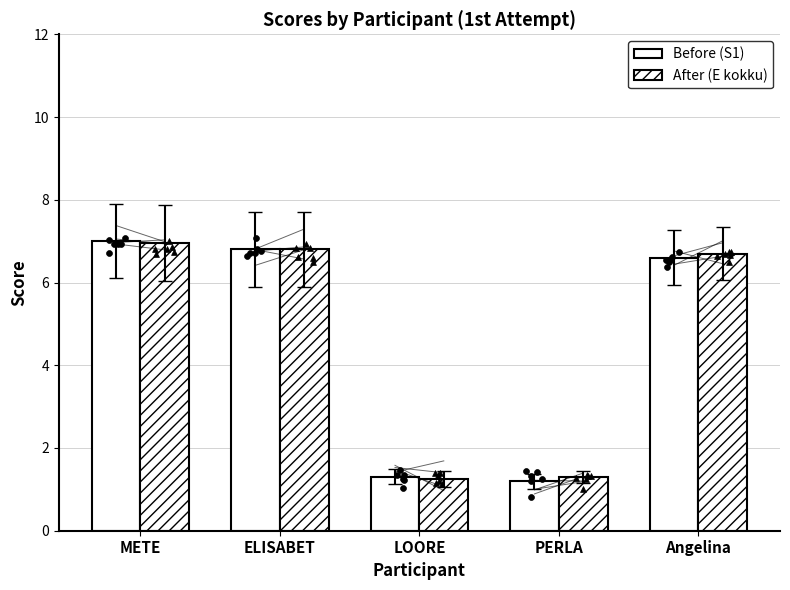

Which series has the widest spread of Y values?

Before (S1)